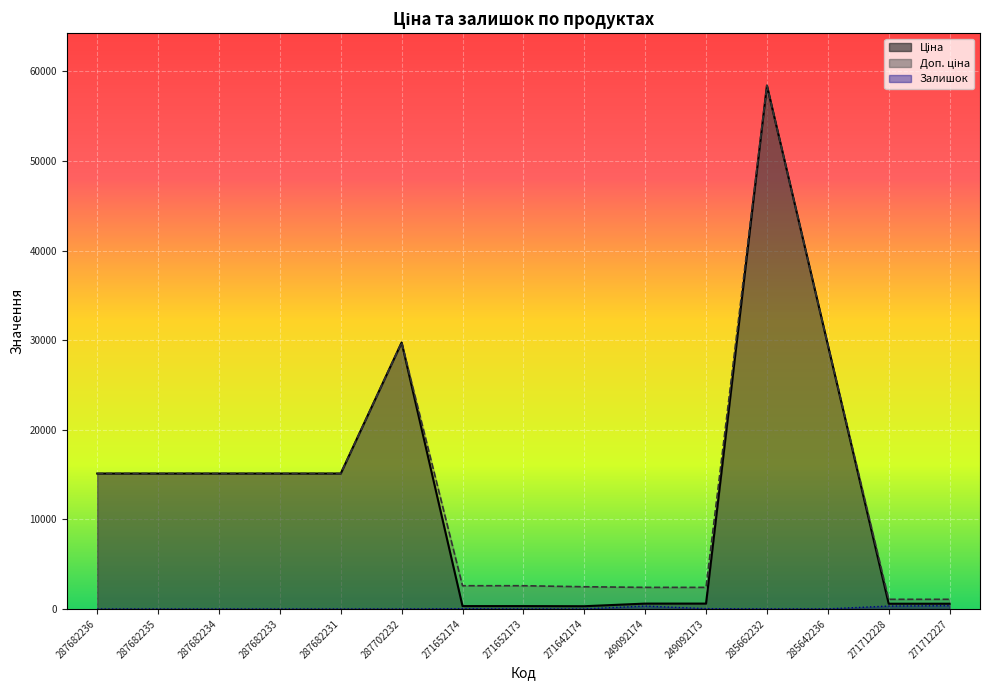

Is it true that Ціна equals 169.4 at 249092173?

False